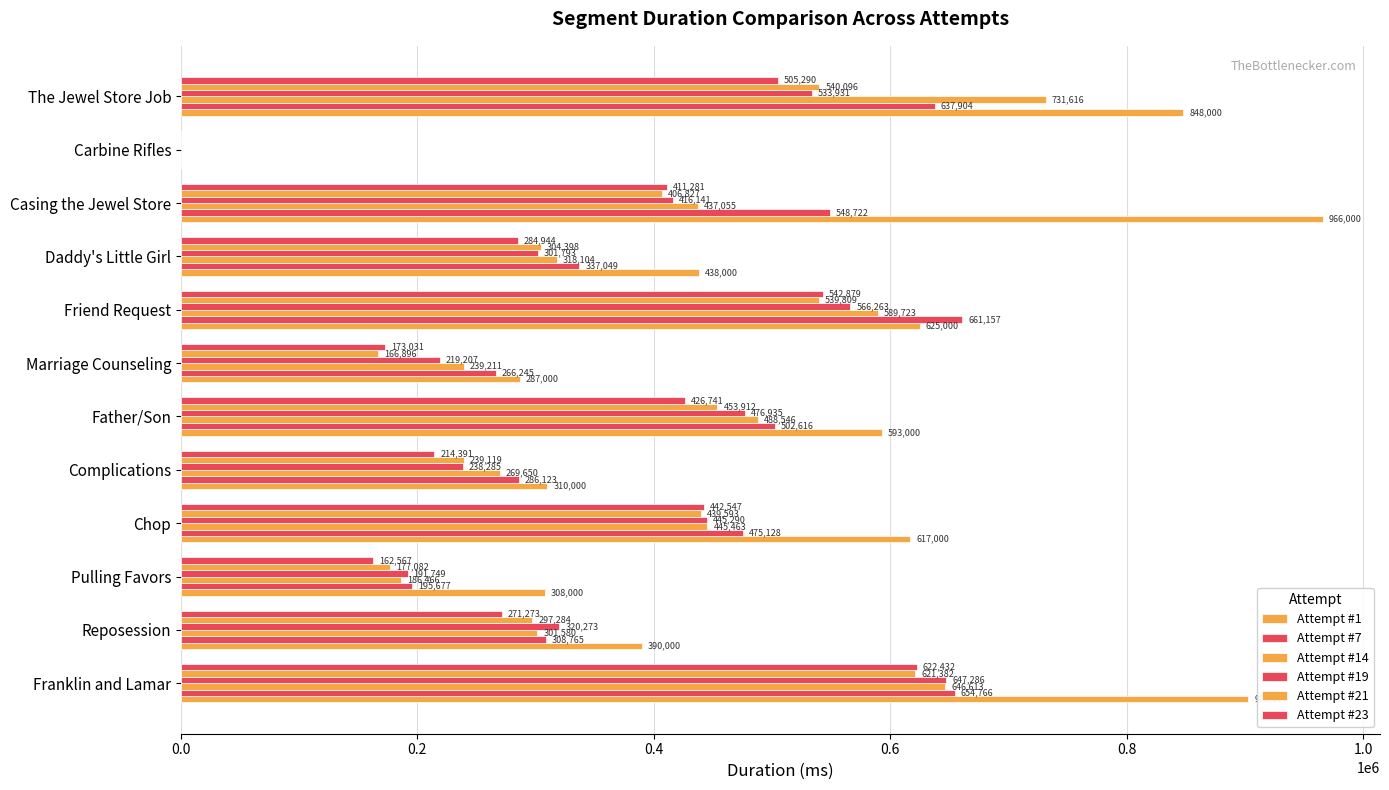

How many values in Attempt #23 are above zero?

11